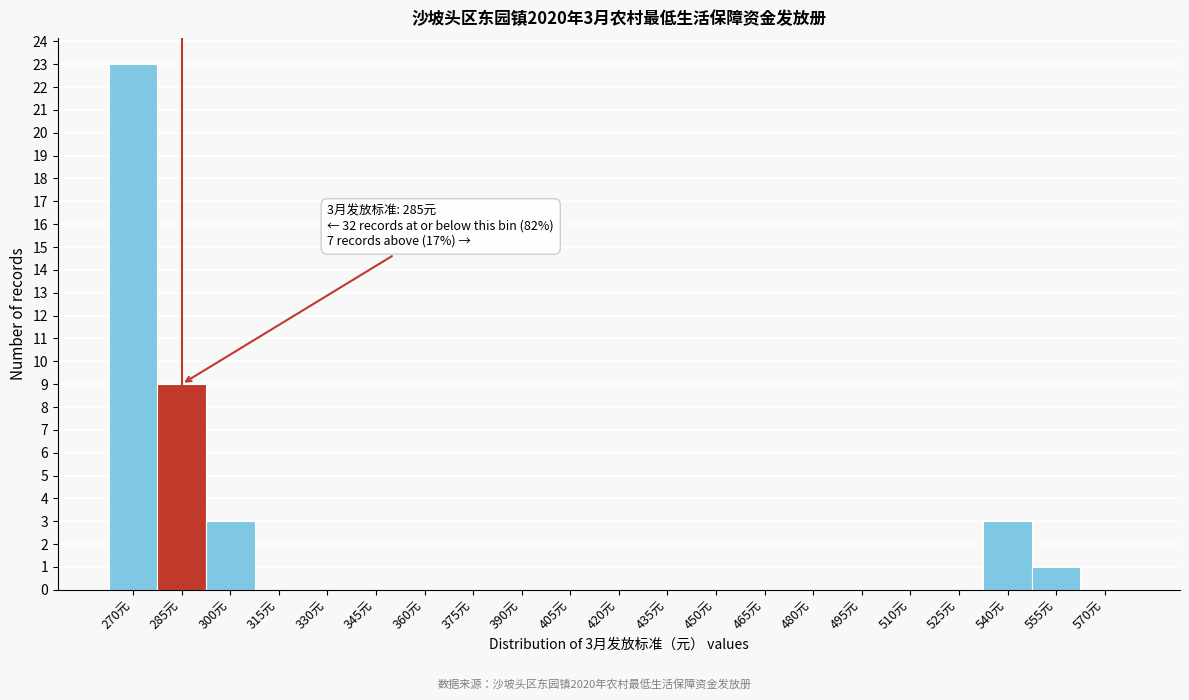

Reading right to left, what are all the values shown in this chart?

570元=0	555元=1	540元=3	525元=0	510元=0	495元=0	480元=0	465元=0	450元=0	435元=0	420元=0	405元=0	390元=0	375元=0	360元=0	345元=0	330元=0	315元=0	300元=3	285元=9	270元=23